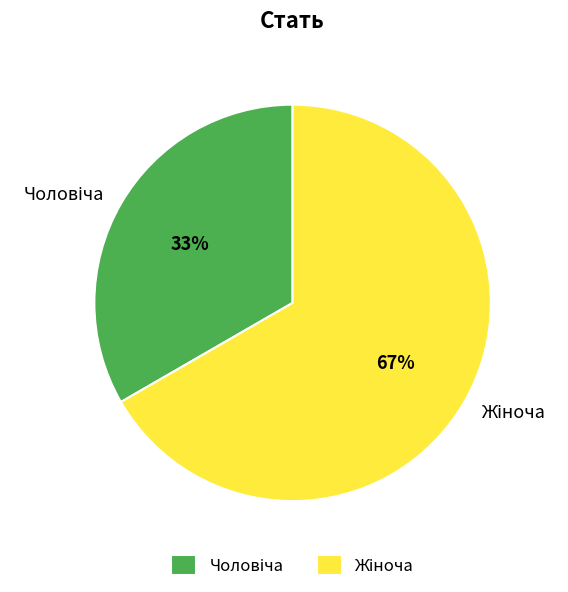

To the nearest percent, what is the average slice percentage?

50%